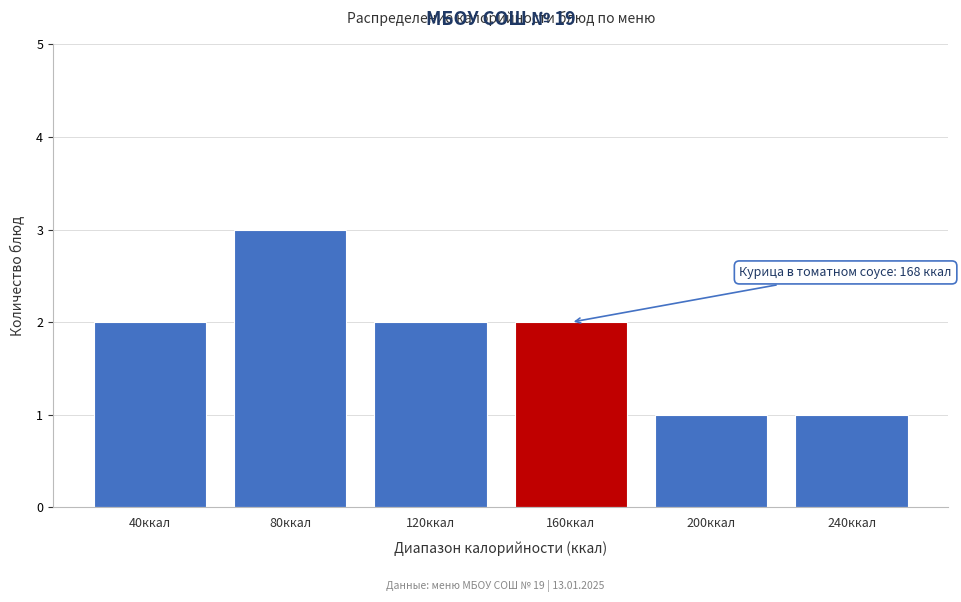

Reading left to right, transcribe all the data shown in this chart.

2	3	2	2	1	1